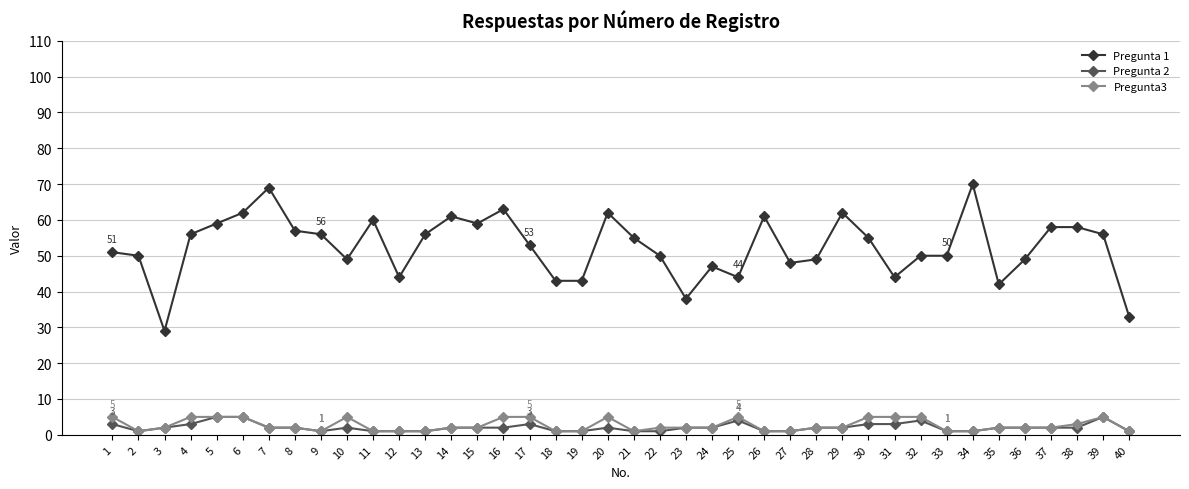

True or false: Pregunta3 has more than 2 interior local peaks.

True